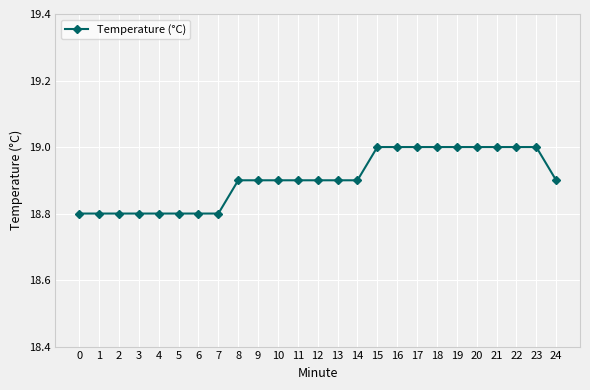

What is the maximum value shown in the chart?

19.0